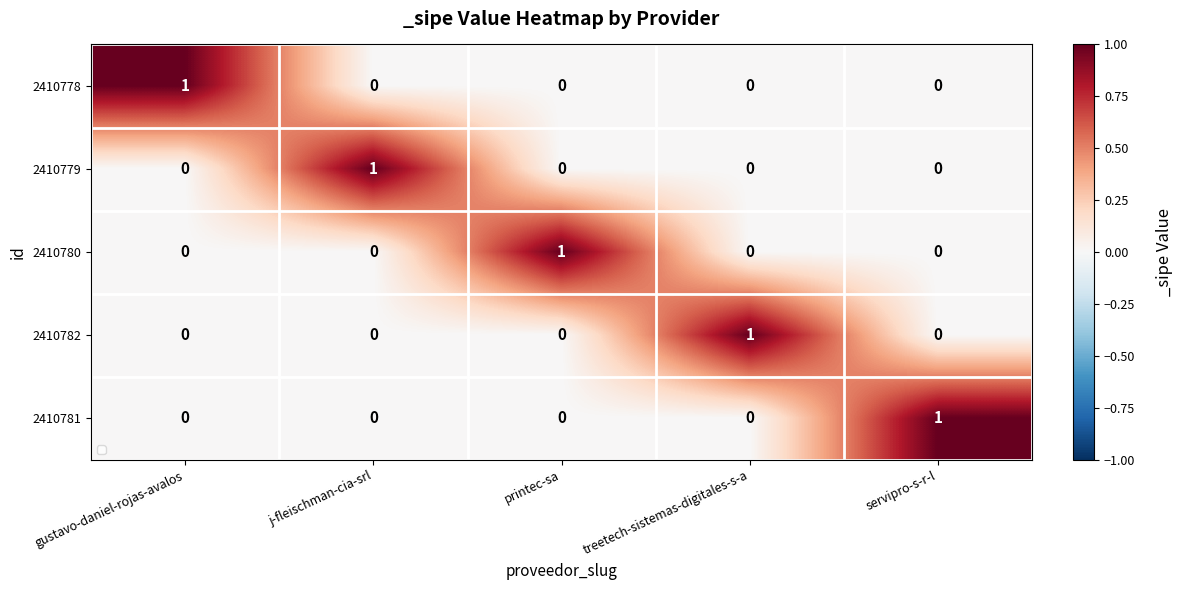

Reading left to right, extract all data points from this chart.

2410778: 1	0	0	0	0
2410779: 0	1	0	0	0
2410780: 0	0	1	0	0
2410782: 0	0	0	1	0
2410781: 0	0	0	0	1